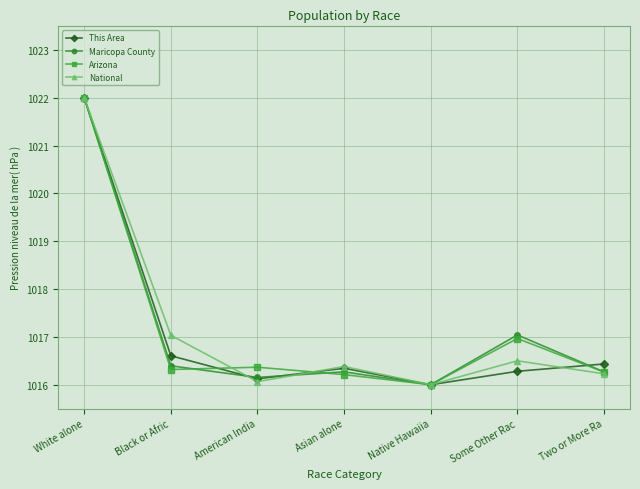

What is the sum of all Arizona values?

7120.1